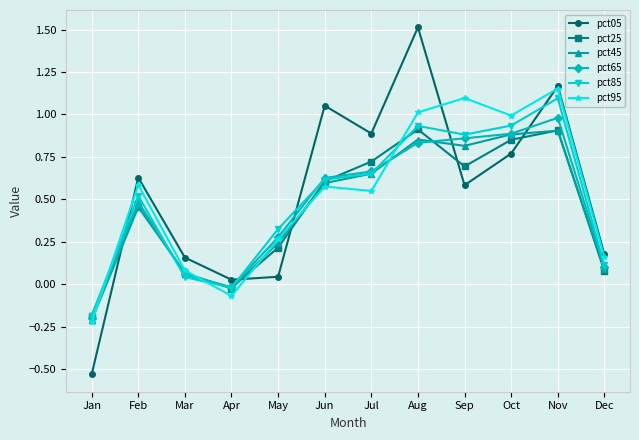

The pct95 series shows 0.5 at Oct. True or false?

False